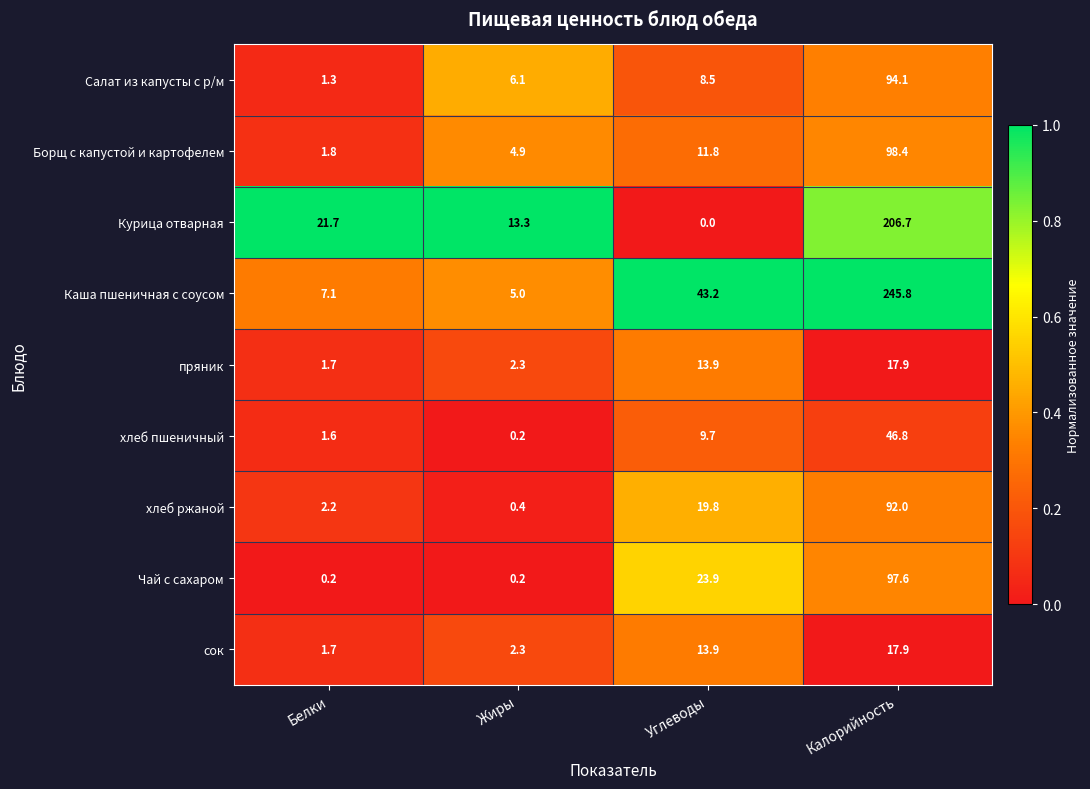

List the labels in order of пряник value, smallest first.

Белки, Жиры, Углеводы, Калорийность